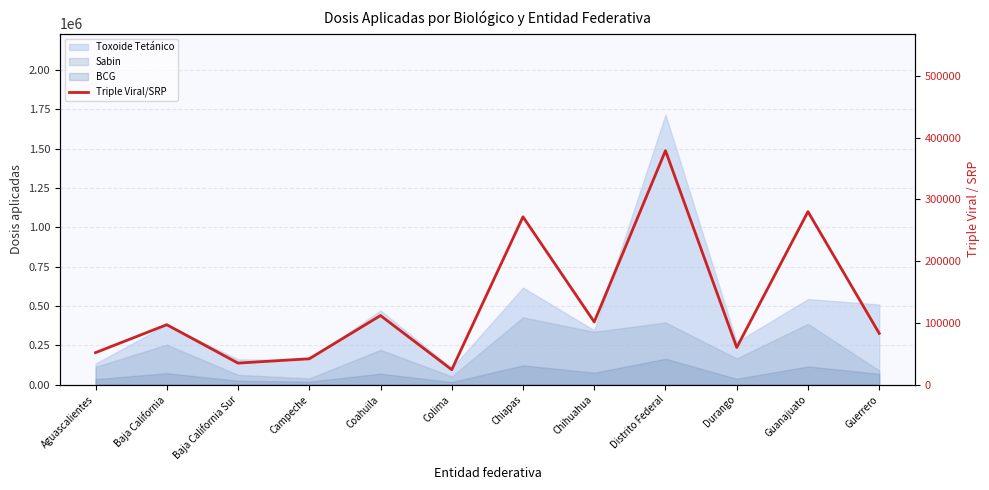

What is the approximate value at Chiapas, to the nearest 50?

271600